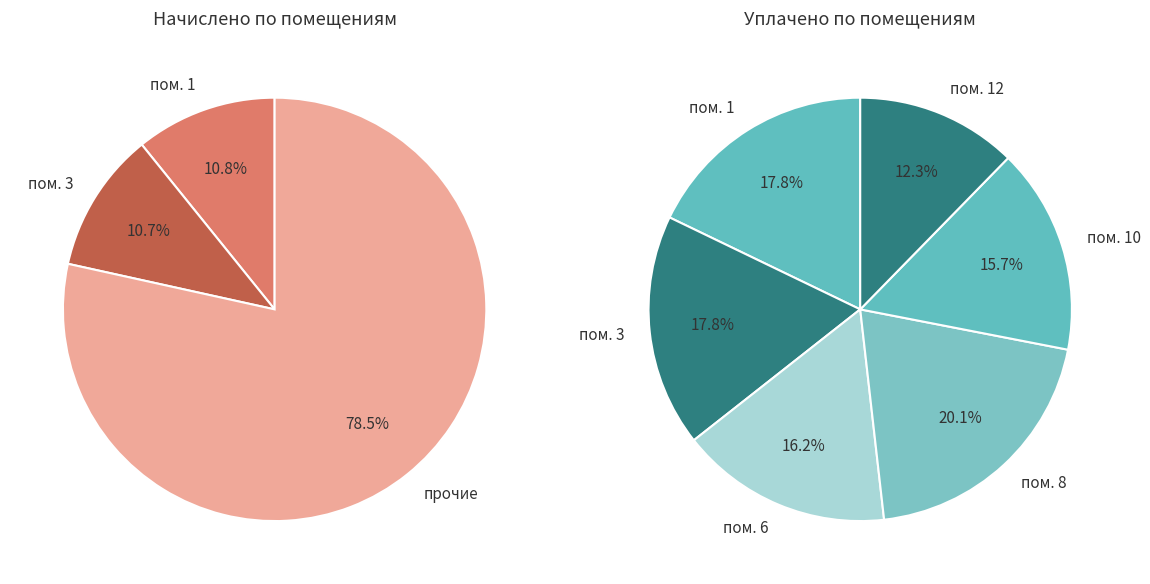

Is it true that 1 is 11% of the pie?

True